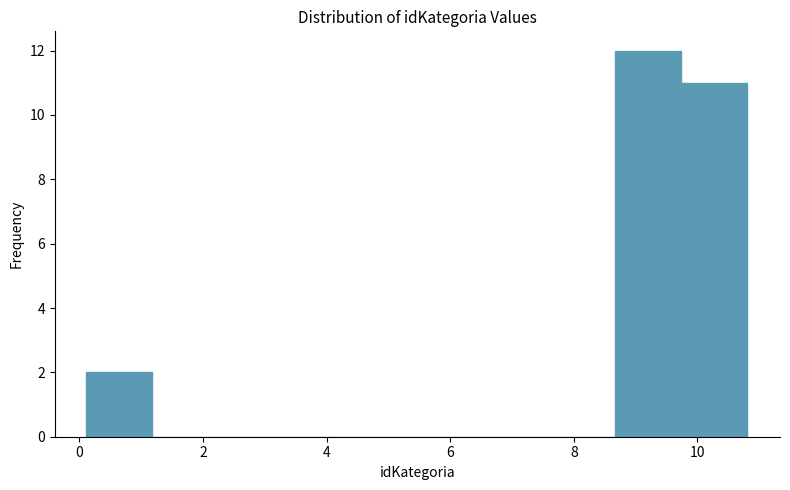

Reading left to right, list every bar in this chart as the range it spans on the x-axis followed by its height. Neither the bar edges nor the heights are printed on the chart, so give them approximately, as read against the axes.

0.2 to 1.2: 2
1.2 to 2.2: 0
2.2 to 3.4: 0
3.4 to 4.4: 0
4.4 to 5.4: 0
5.4 to 6.6: 0
6.6 to 7.6: 0
7.6 to 8.6: 0
8.6 to 9.8: 12
9.8 to 10.8: 11